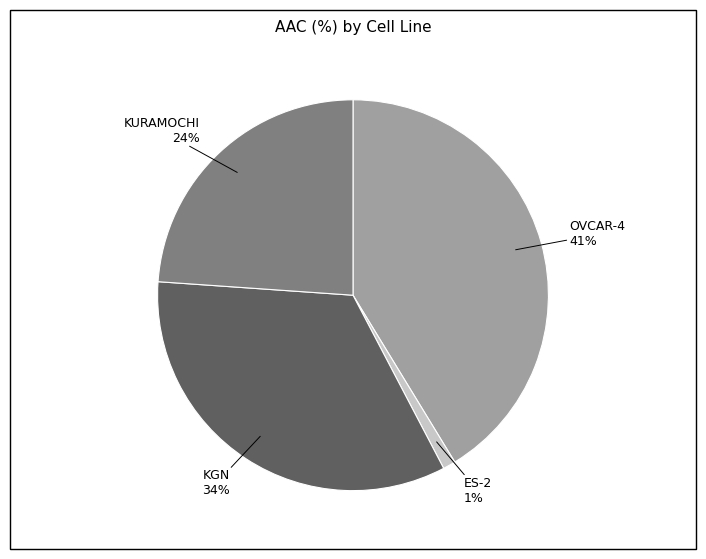

To the nearest percent, what is the average slice percentage?

25%